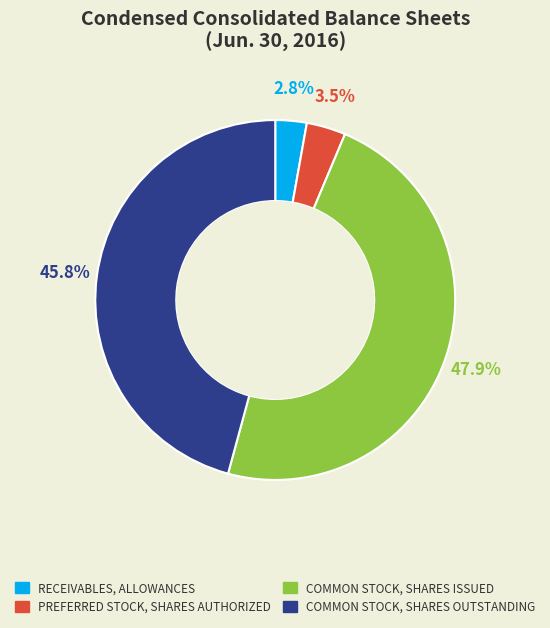

Does any single category account for the majority?

No